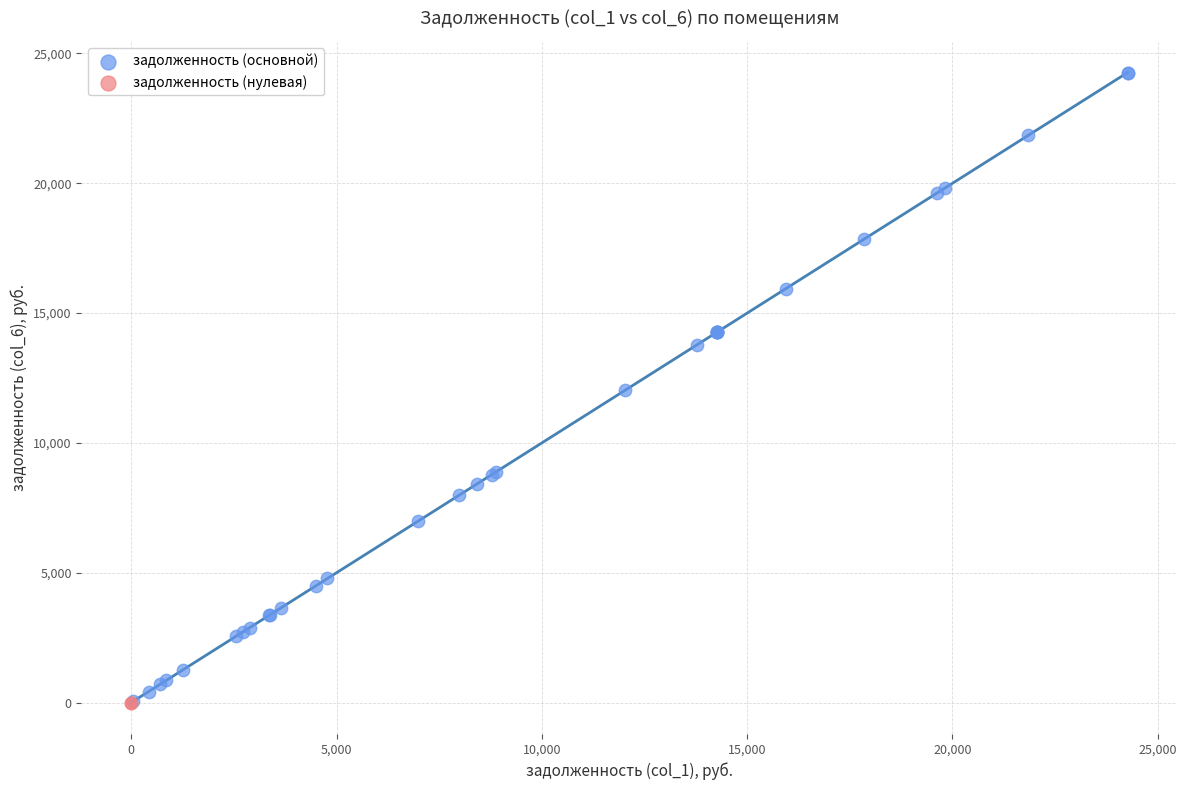

What are all the series names shown in the legend?

задолженность (основной), задолженность (нулевая)